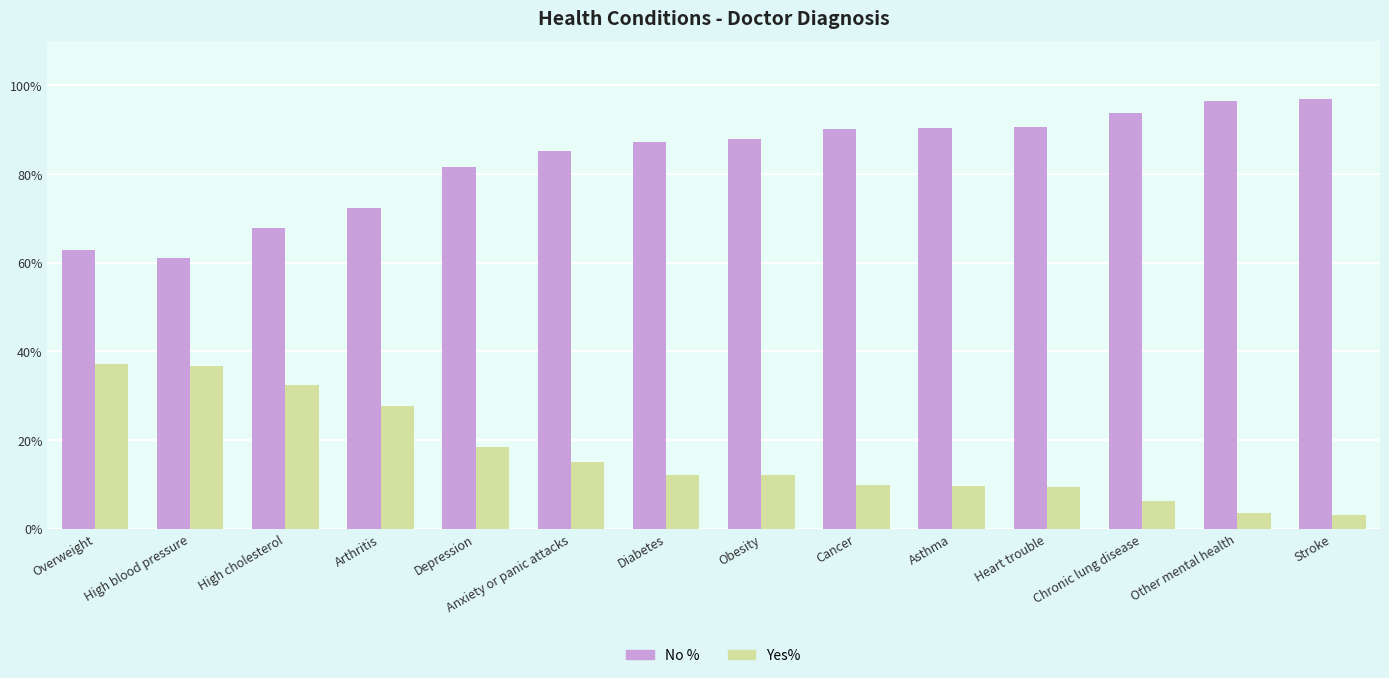

What is the value of the No % bar at the 9th from the left?

90.1